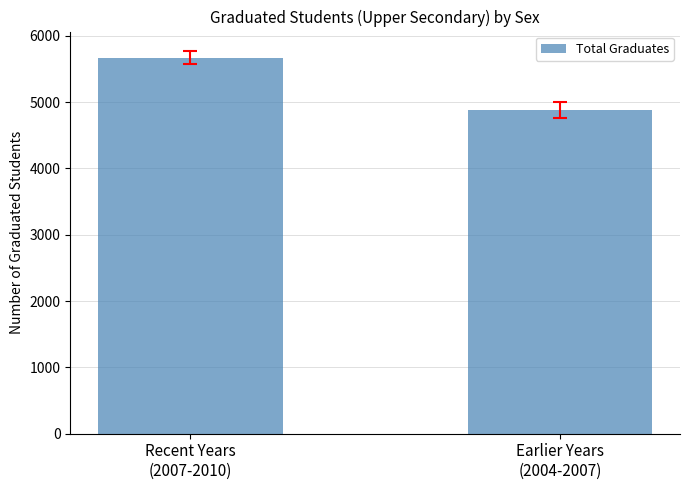

Where is the data nearest to the value 5275?

Earlier Years
(2004-2007)